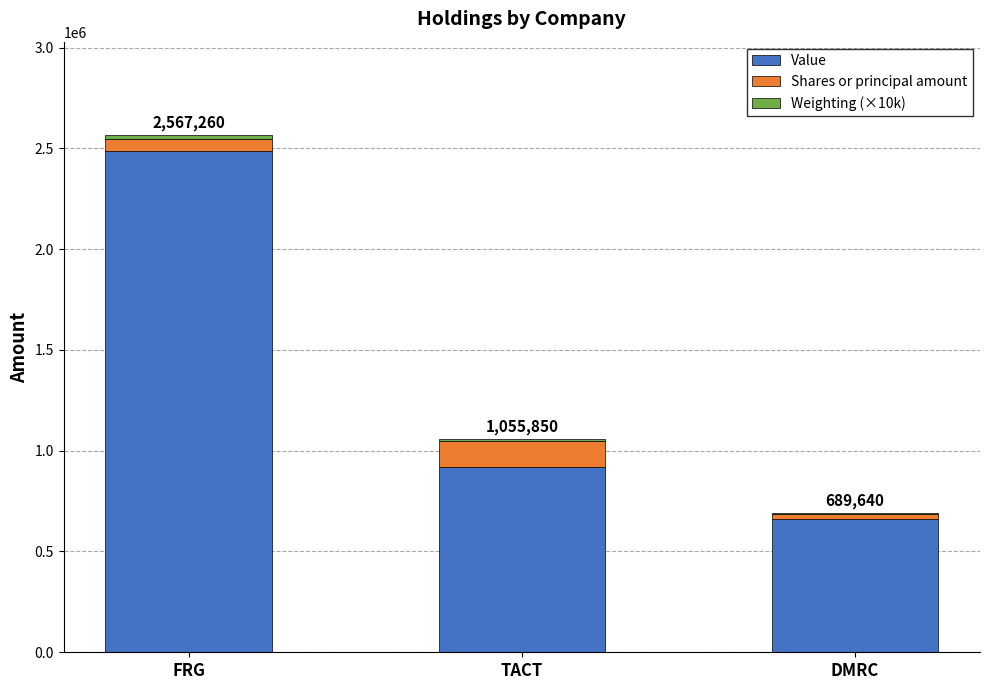

What is the highest value of the Value series?

2486000